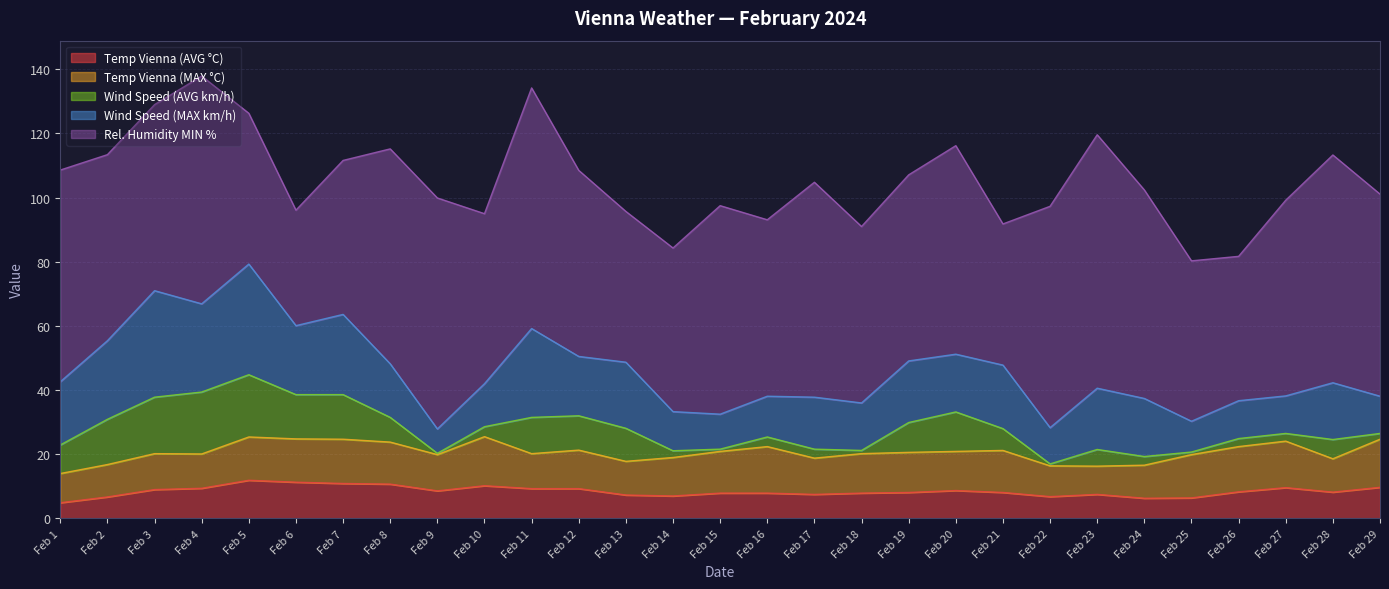

What is the sum of all Wind Speed (MAX km/h) values?

525.1